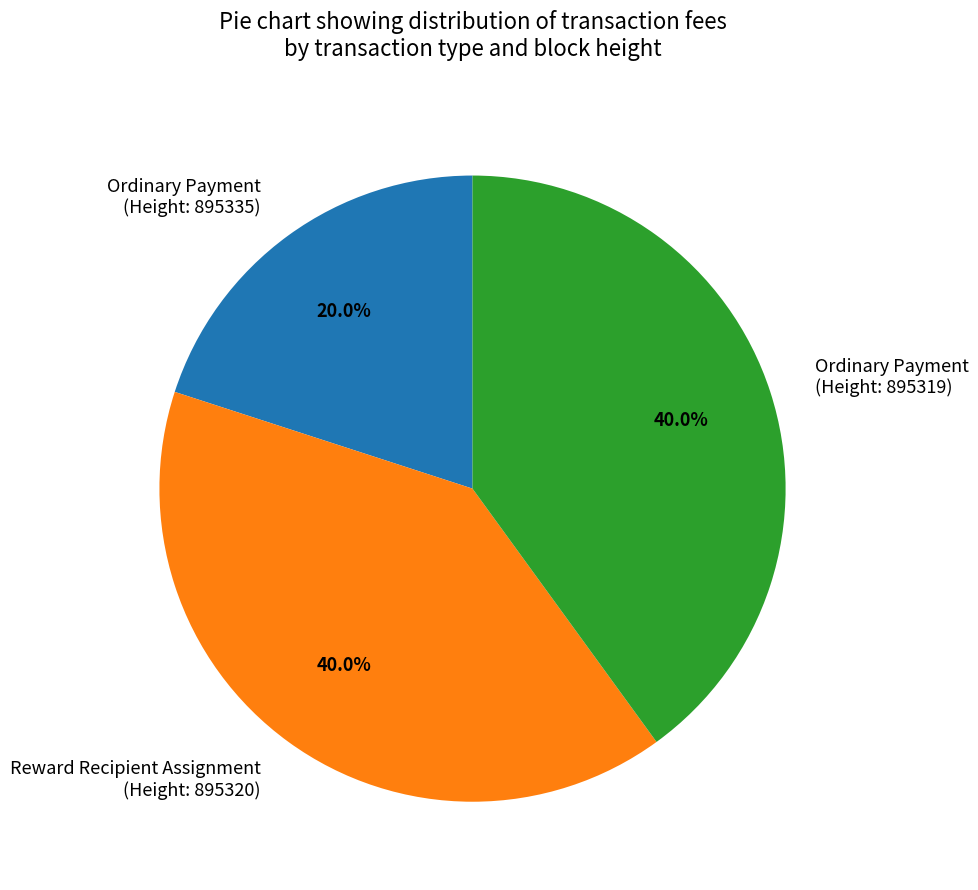

Does any single category account for the majority?

No